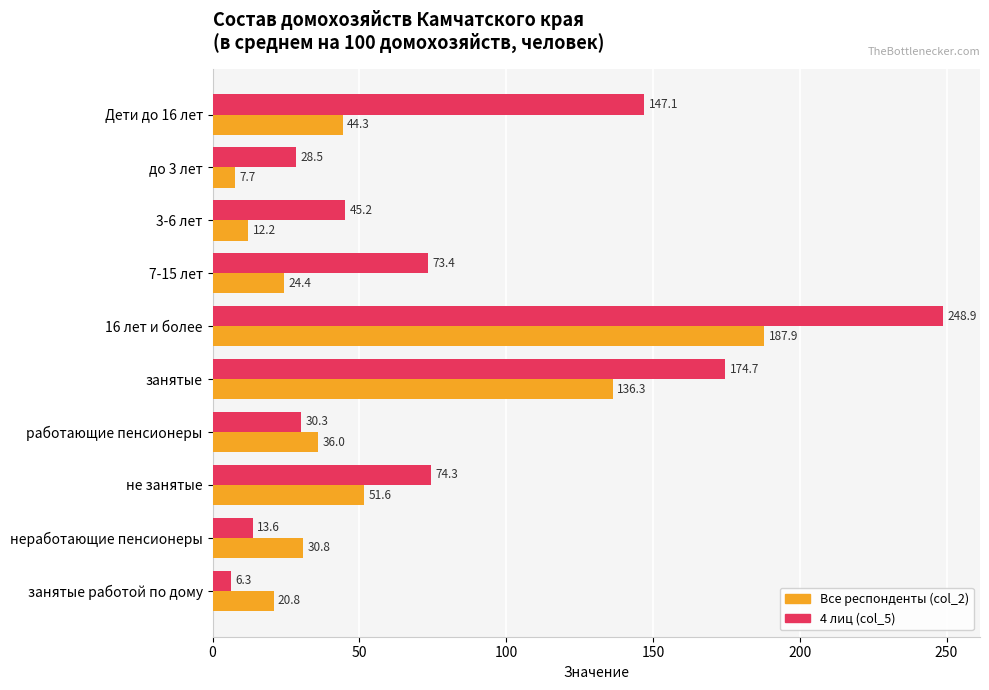

What is the difference between the highest and lowest values at Дети до 16 лет?

102.8